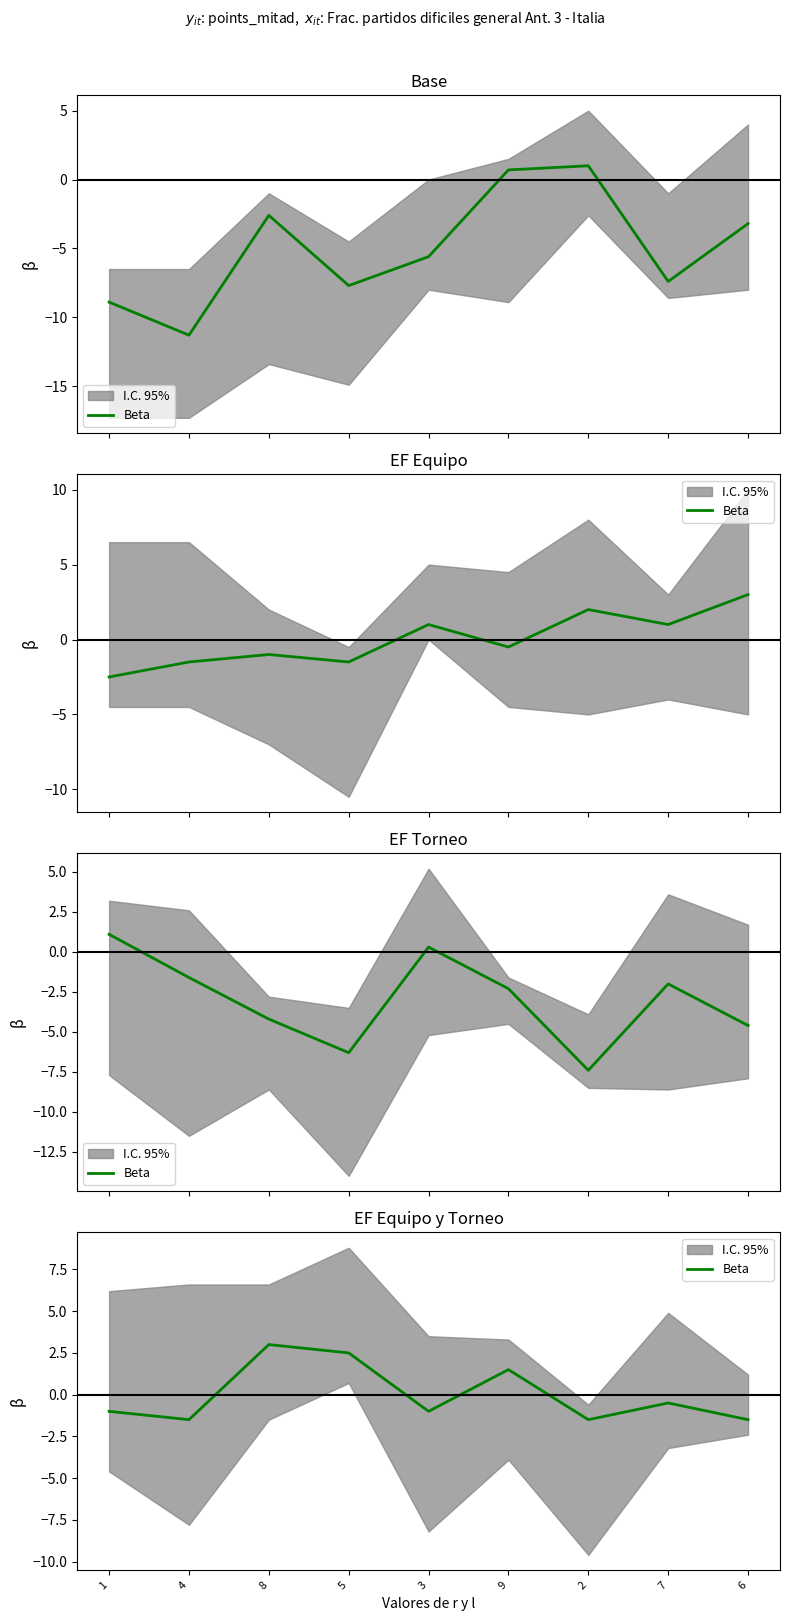

Is it true that the value at 8 is 4.0?

False